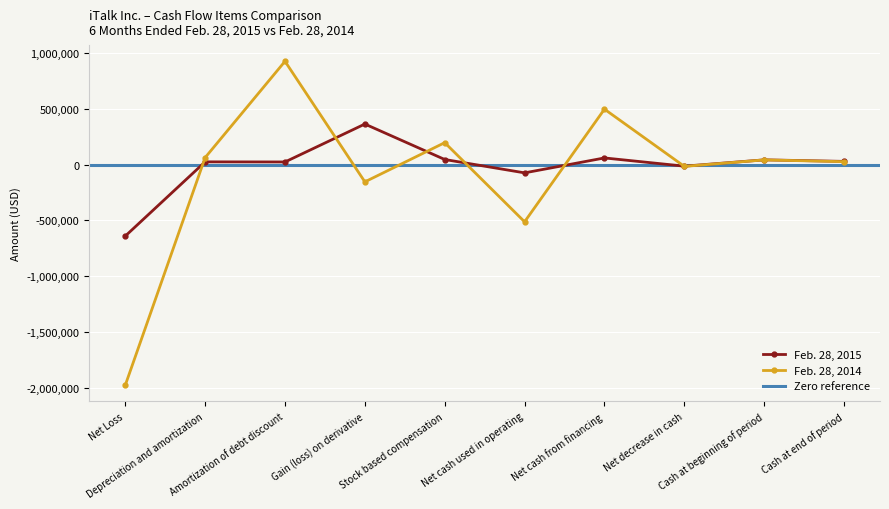

At which label does Feb. 28, 2015 first exceed 29075?

Gain (loss) on derivative